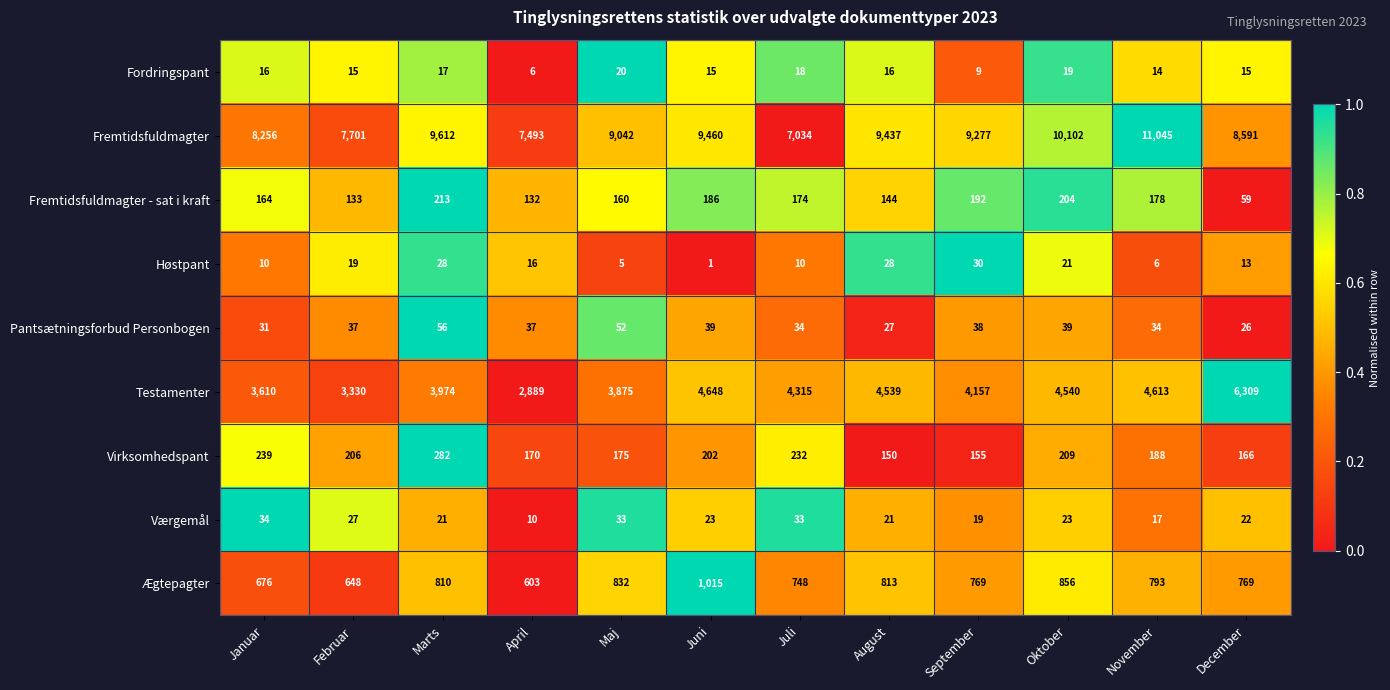

True or false: Værgemål has a value of 3 at April.

False